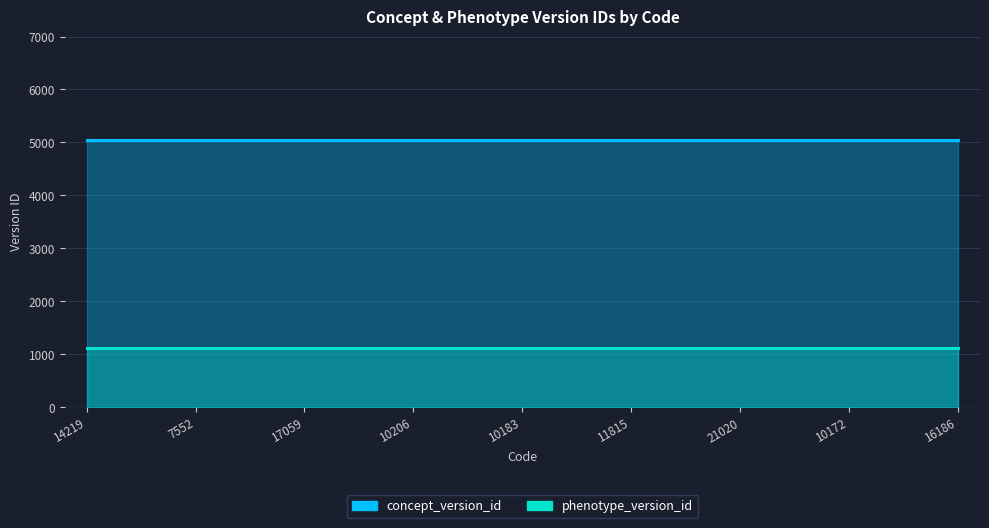

Count the number of categories in the chart.

9